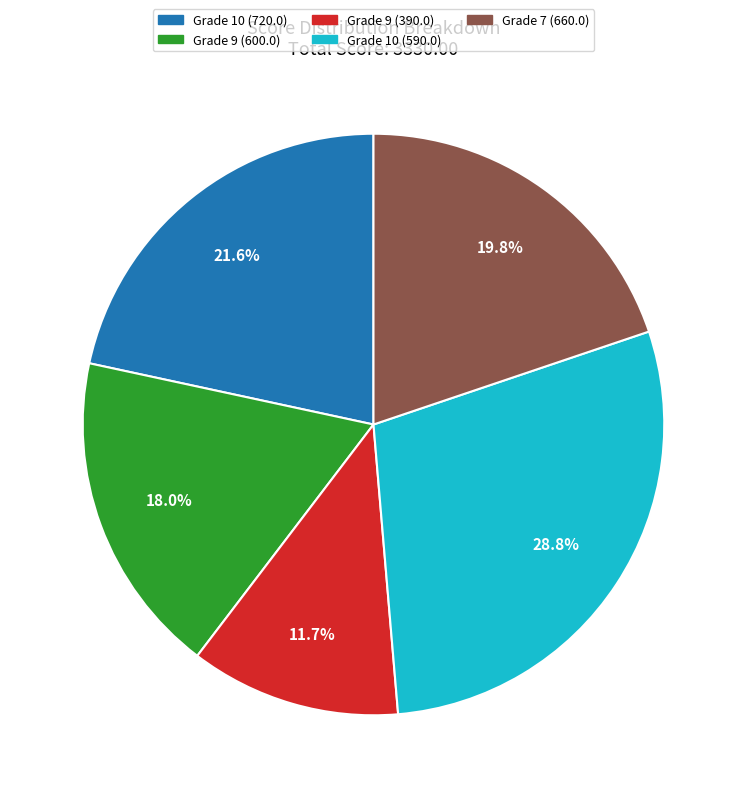

Does any single category account for the majority?

No